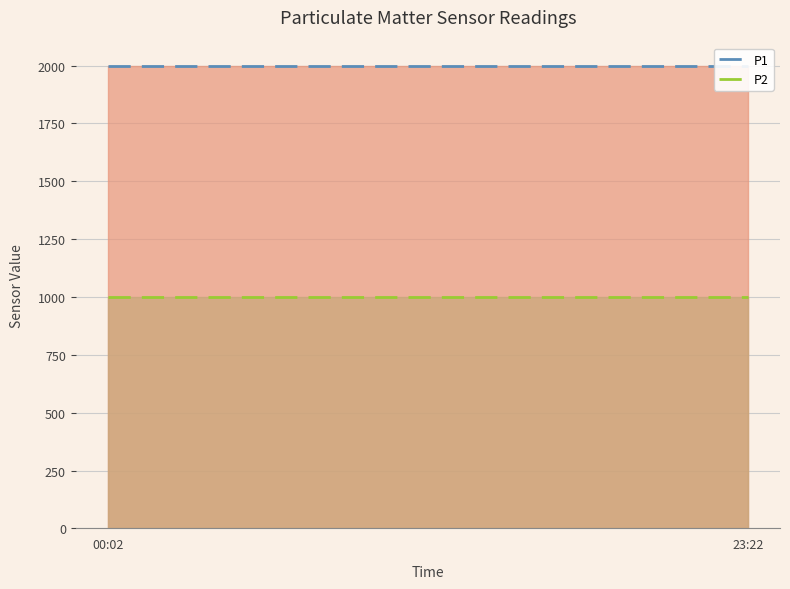

True or false: P1 has more than 2 interior local peaks.

False